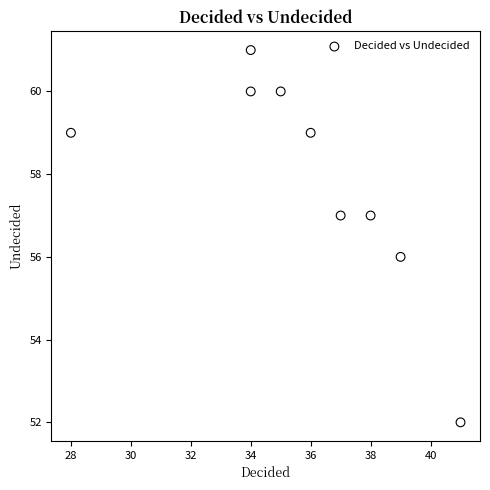

What is the range of X values (max minus min)?

13